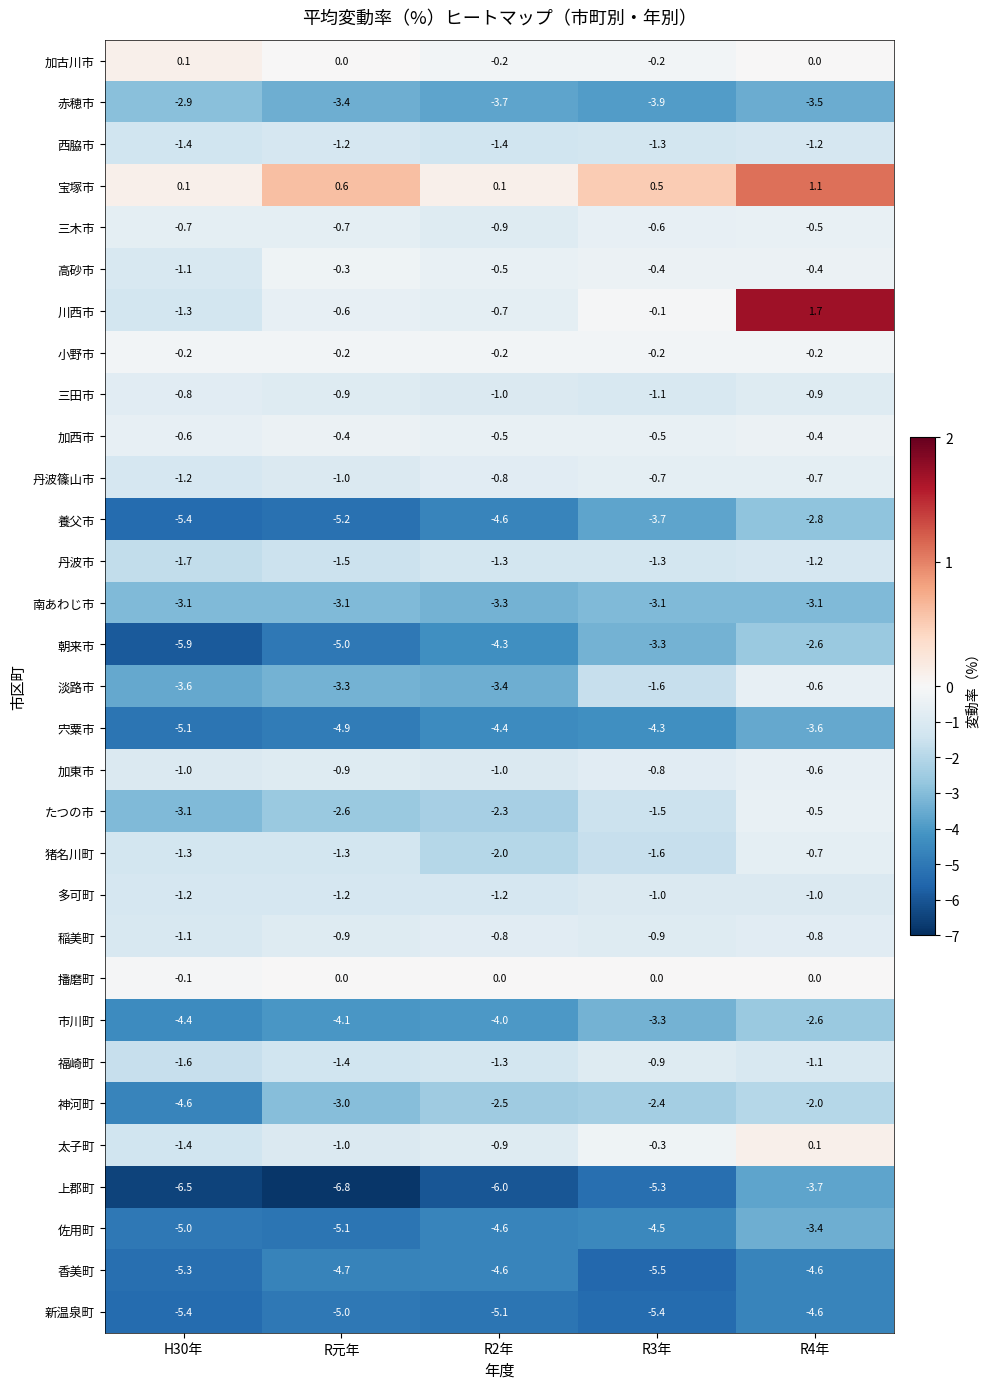

At which label does たつの市 first exceed -2?

R3年